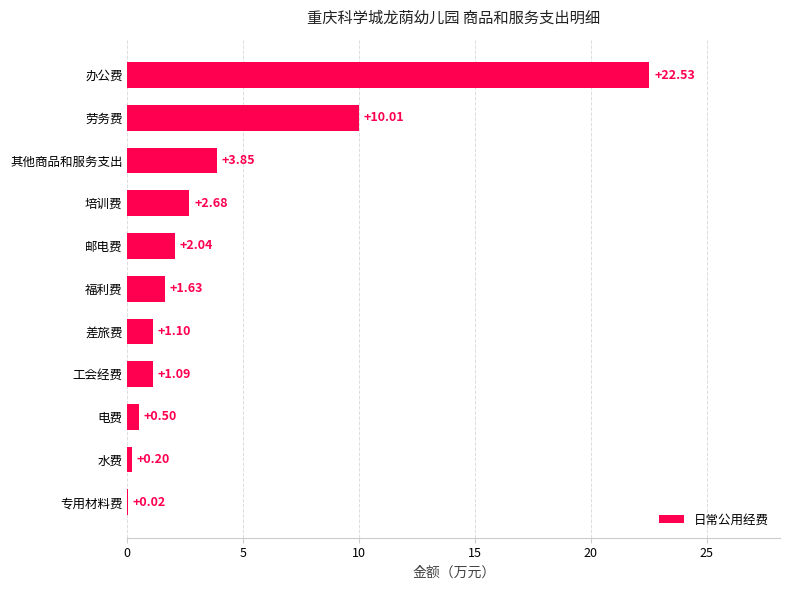

What is the change in value from 培训费 to 邮电费?

-0.6